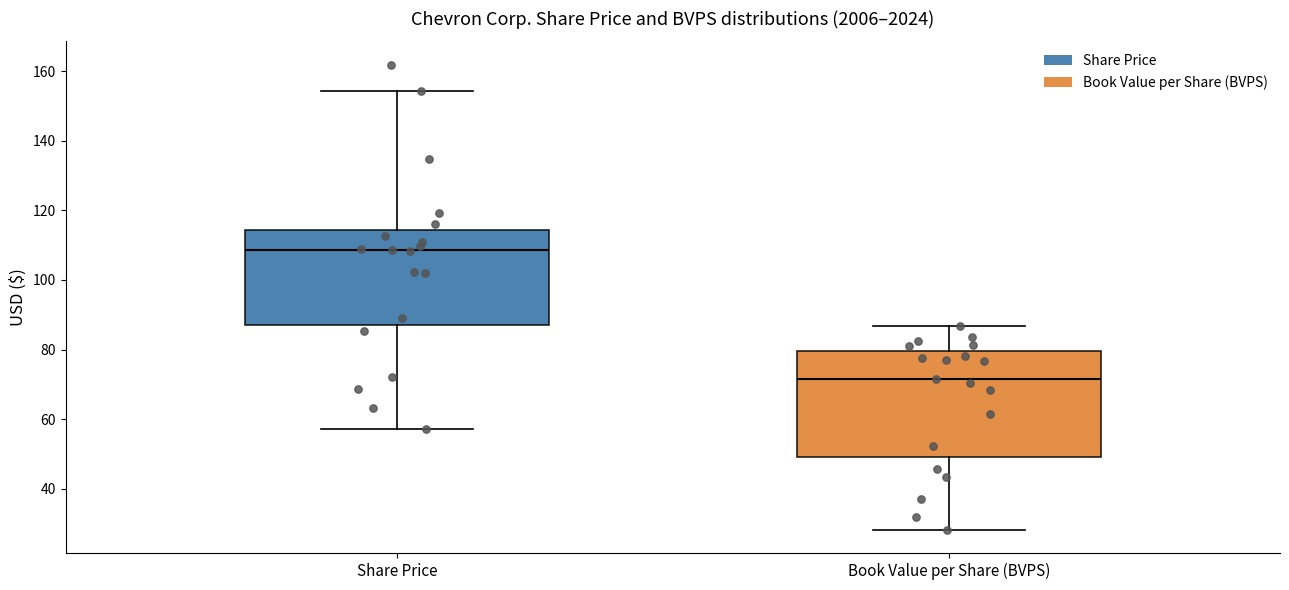

Reading left to right, transcribe this box plot: for each box, give where its median line is, the range the box spans, and where its two whiskers end, as read against the y-axis. The values are not printed on the chart, so give them approximately, as read against the axis.

Share Price: median 108, box 88 to 114, whiskers 58 to 154
Book Value per Share (BVPS): median 72, box 50 to 80, whiskers 28 to 86